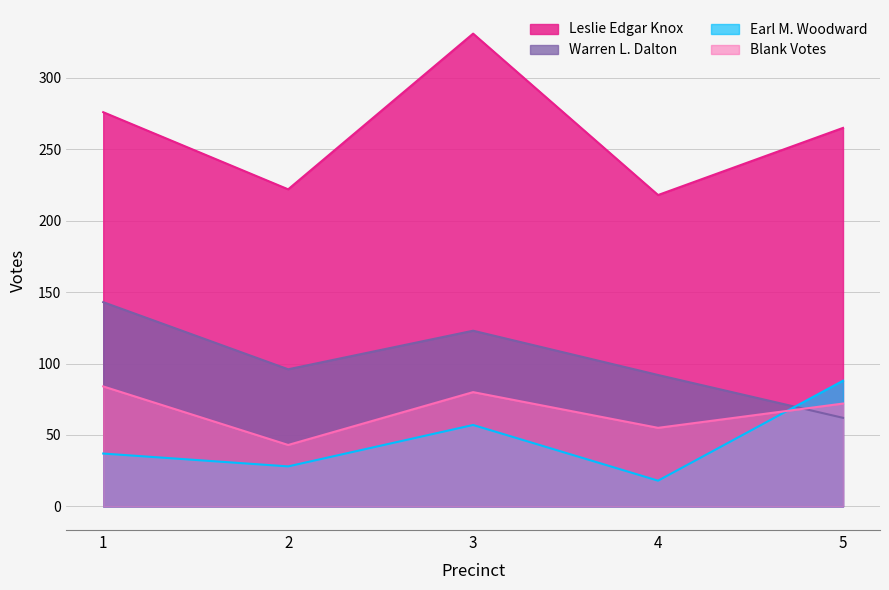

What is the value of the Leslie Edgar Knox point at the 5th from the left?

265